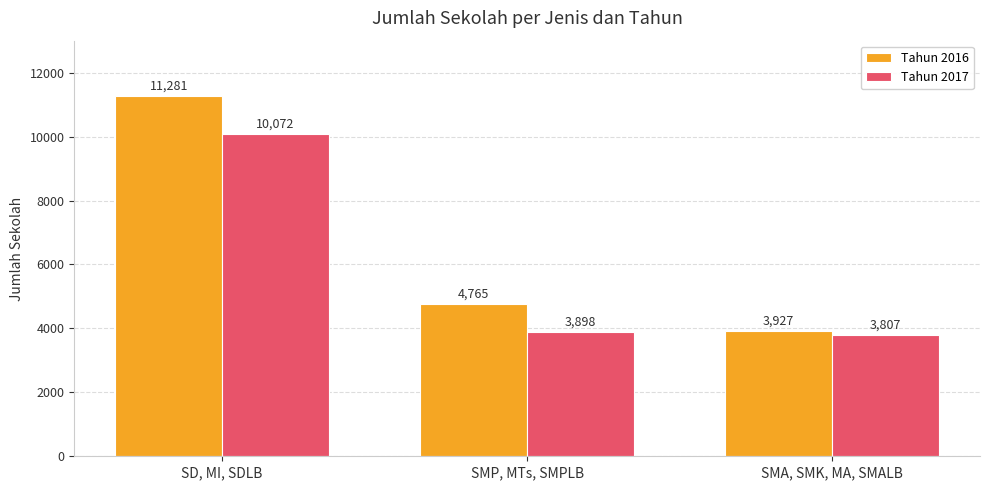

At which label does Tahun 2016 reach its minimum?

SMA, SMK, MA, SMALB